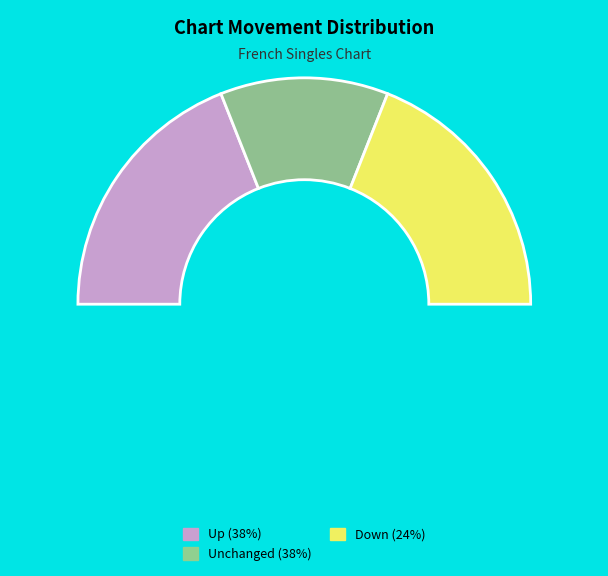

Does up represent more than half of the total?

No